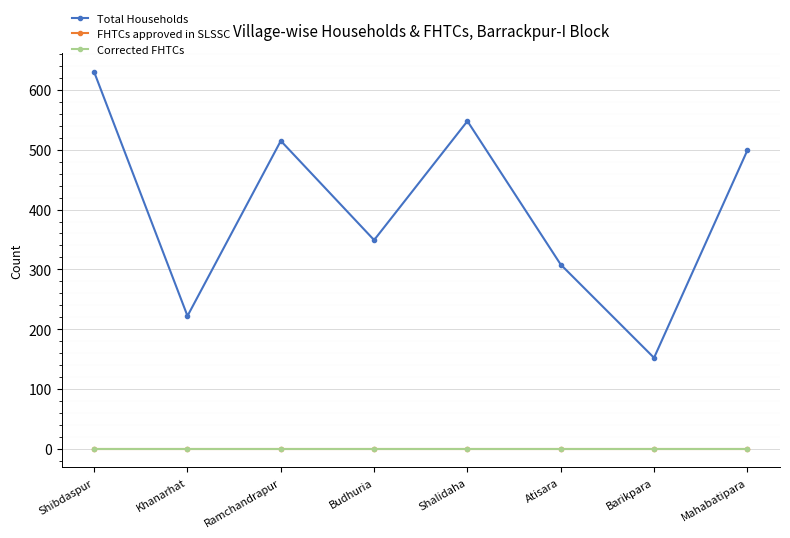

Is the value of FHTCs approved in SLSSC at Khanarhat greater than the value of Total Households at Ramchandrapur?

No